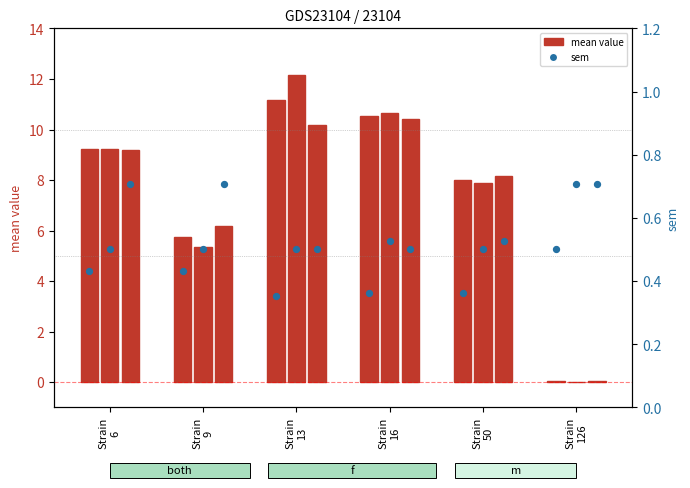

What is the total value across all series at Strain
126?

2.0